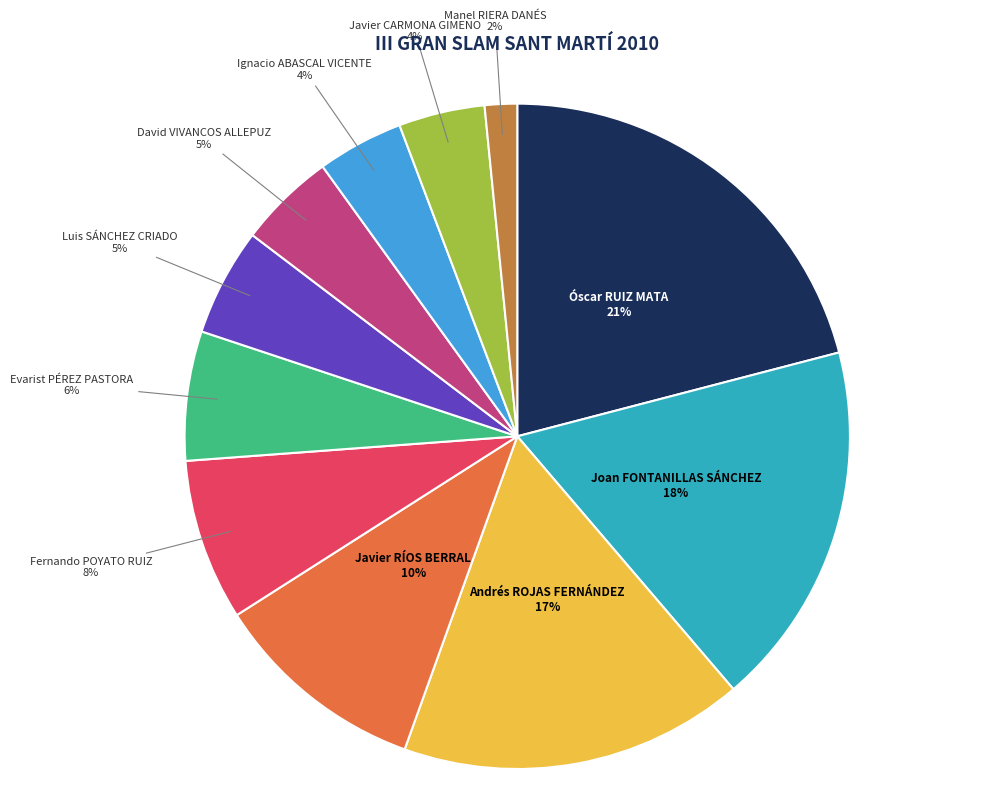

Which slice is the largest?

Óscar RUIZ MATA